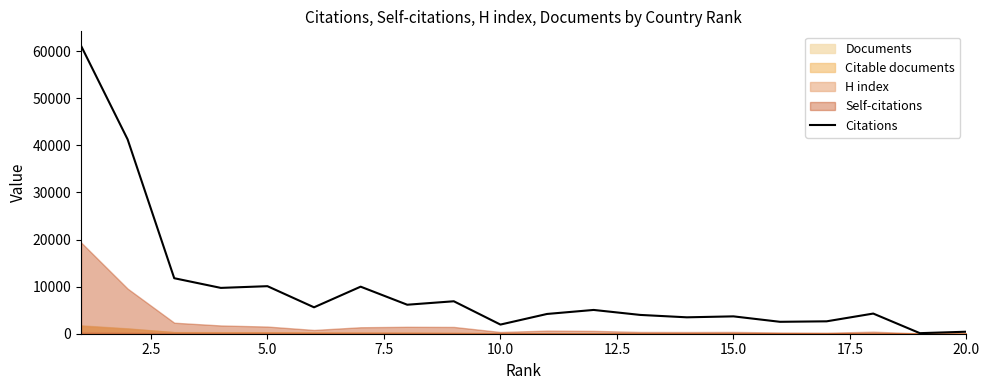

The value of Citations at 5.0 is 15829. True or false?

False